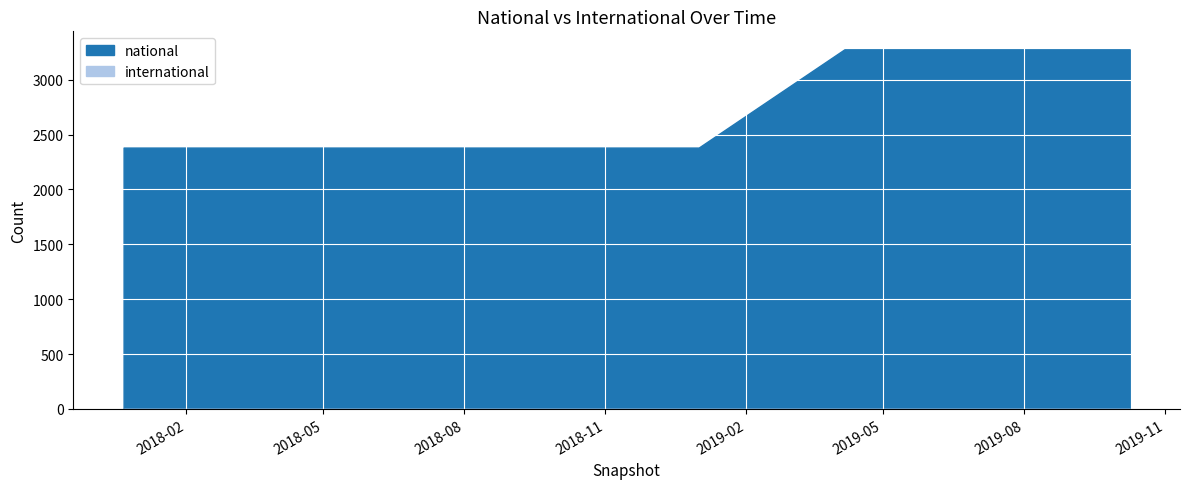

Reading left to right, list all the values displayed in this chart.

national: 2017-12-22=2381	2018-04-09=2381	2018-07-11=2381	2018-09-28=2381	2019-01-01=2381	2019-04-06=3276	2019-07-01=3276	2019-10-09=3276
international: 2017-12-22=0	2018-04-09=0	2018-07-11=0	2018-09-28=0	2019-01-01=0	2019-04-06=0	2019-07-01=0	2019-10-09=0